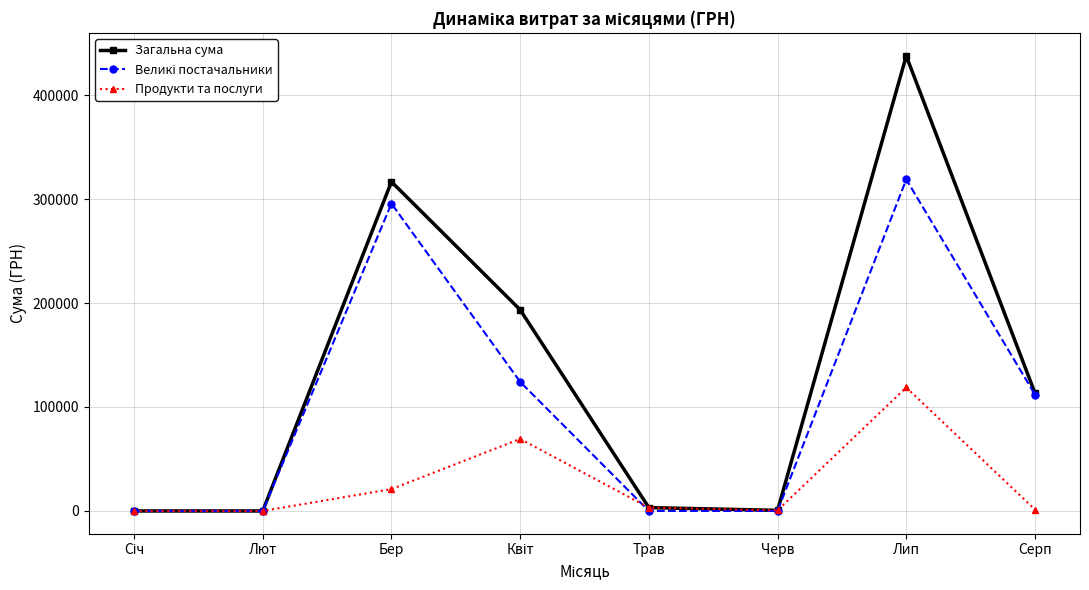

Which series has the largest range (max minus min)?

Загальна сума